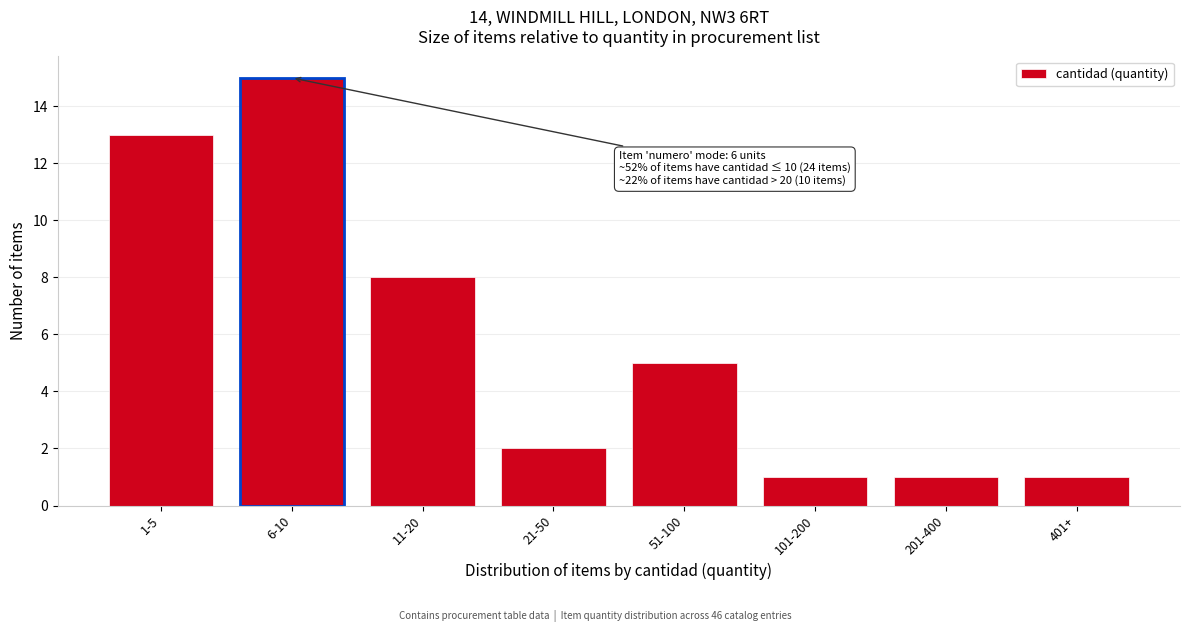

Reading left to right, transcribe all the data shown in this chart.

1-5=13	6-10=15	11-20=8	21-50=2	51-100=5	101-200=1	201-400=1	401+=1